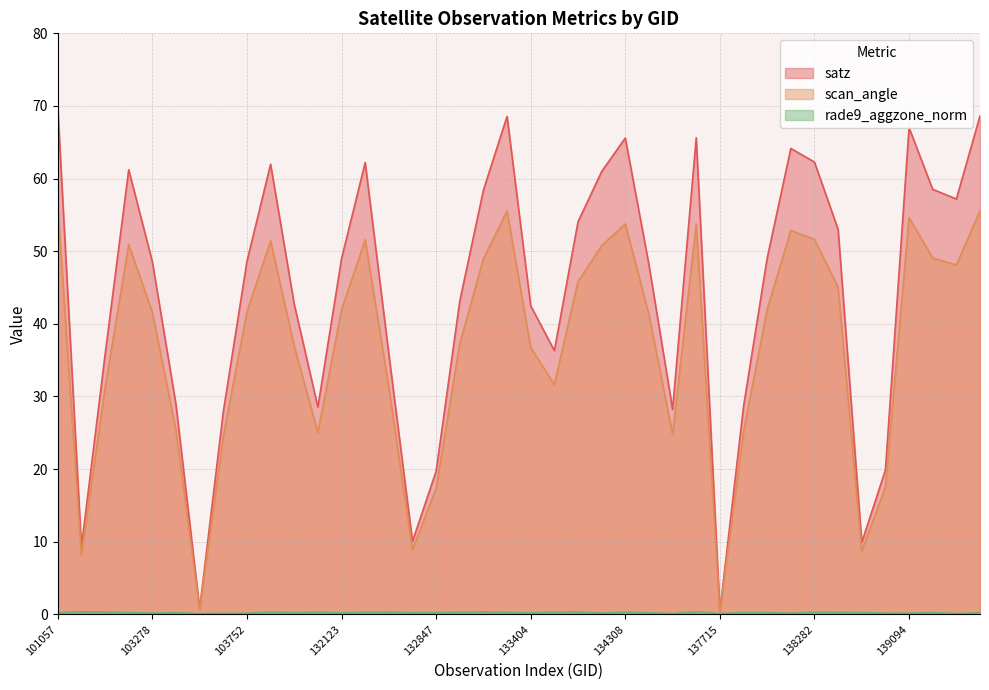

Is it true that rade9_aggzone_norm equals 0.3 at 132488?

True